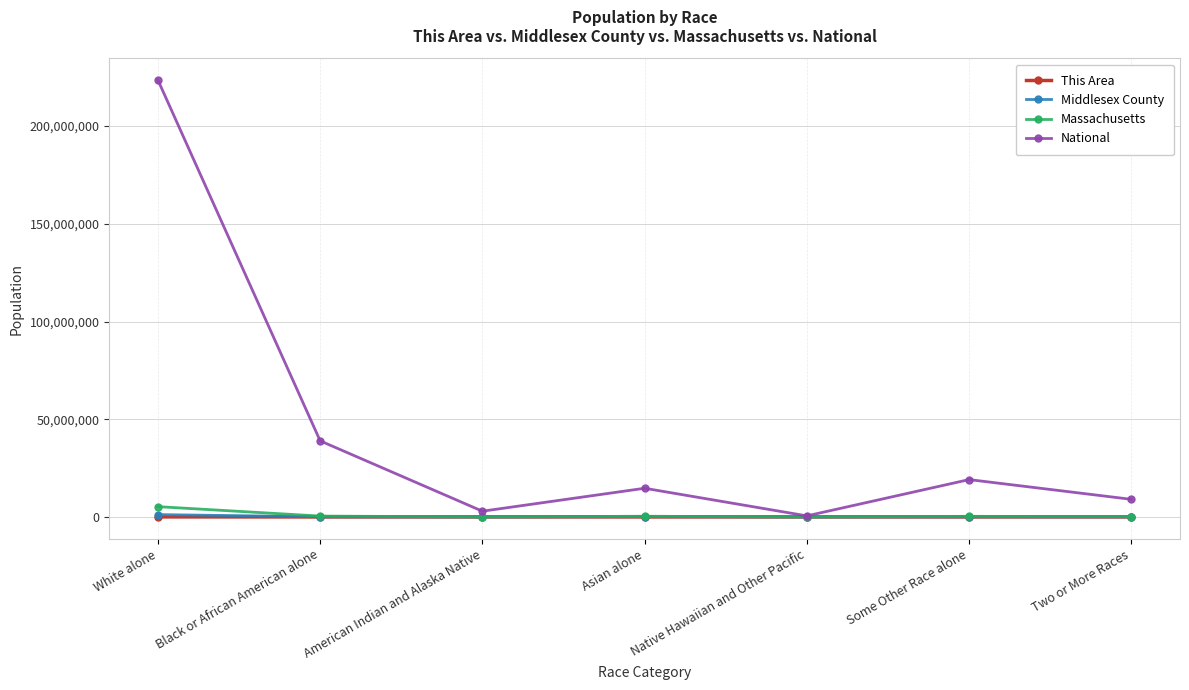

Which series has the widest spread of values?

National